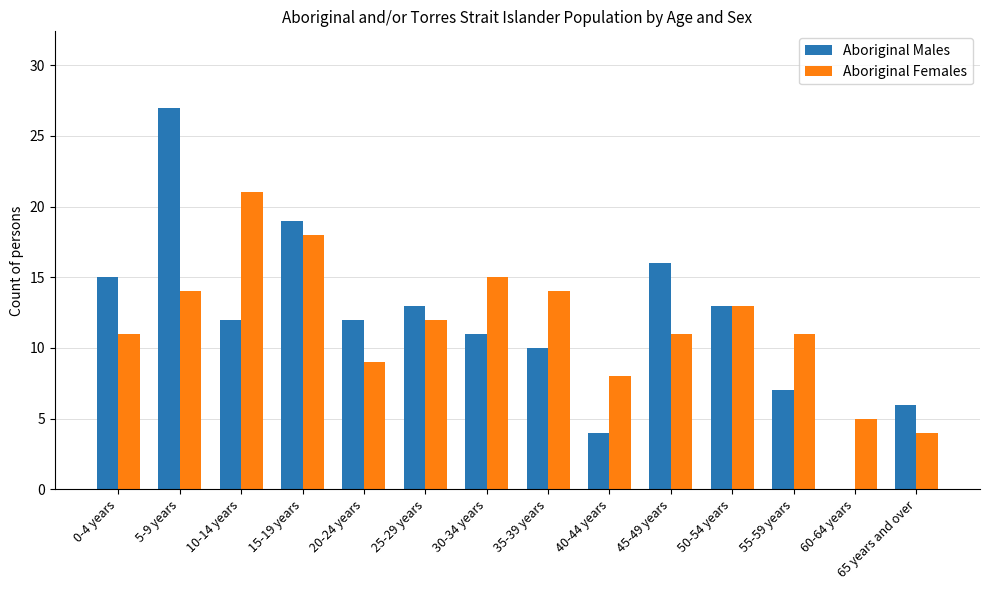

The value of Aboriginal Males at 45-49 years is 16. True or false?

True